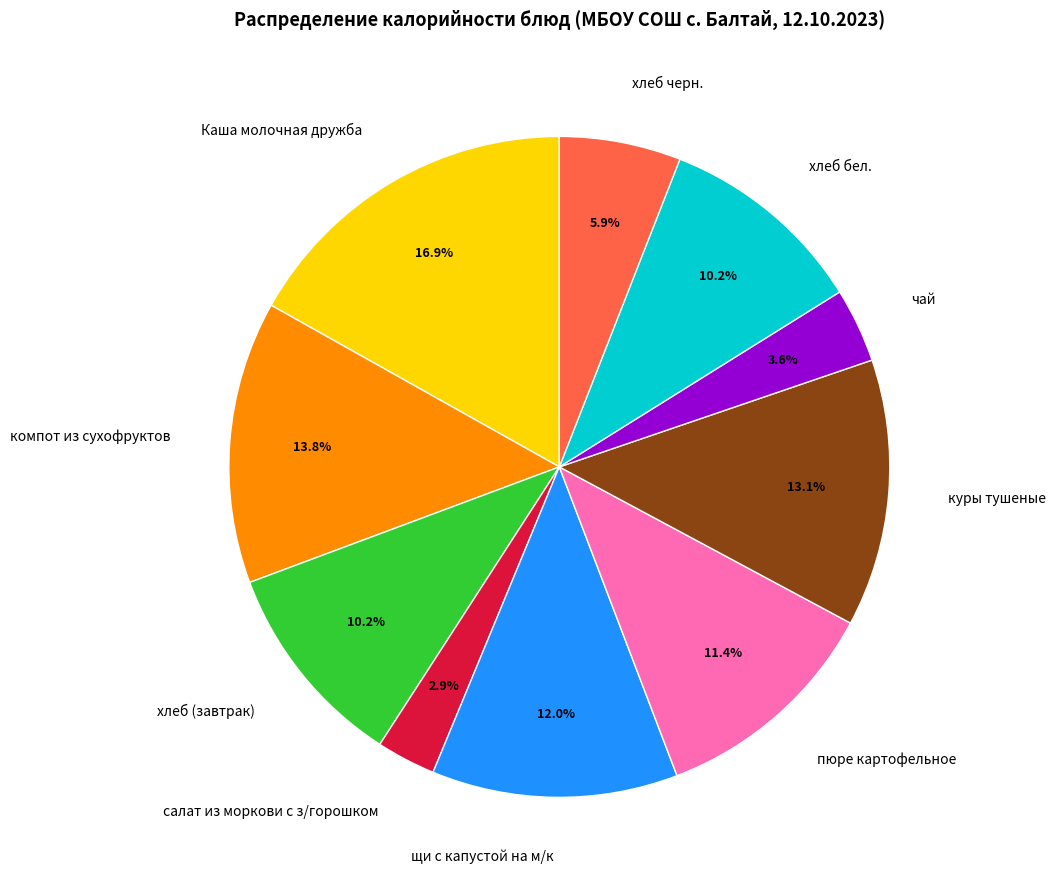

Does Каша молочная дружба represent more than half of the total?

No